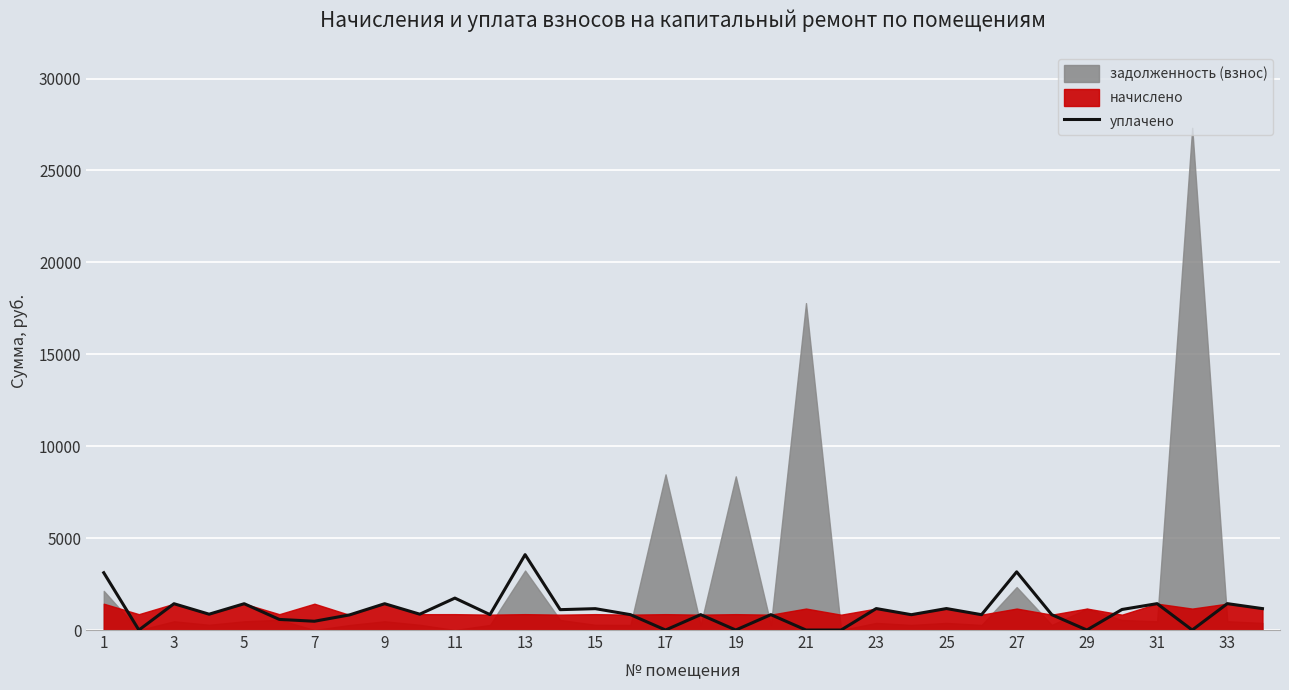

How many values are above zero?

27